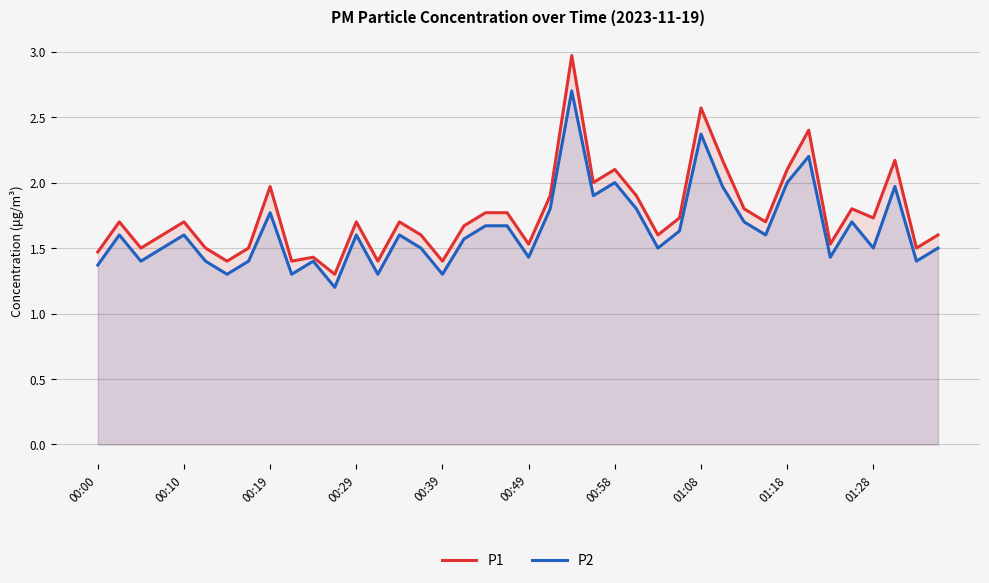

At which category is the sum across all series the highest?

22